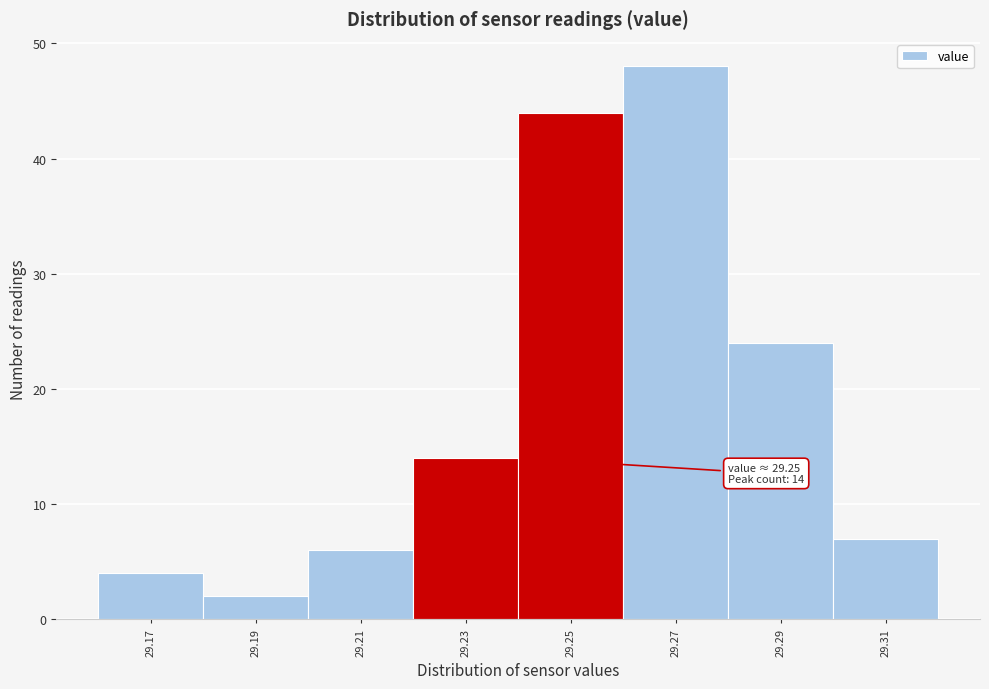

Reading left to right, what are all the values shown in this chart?

4	2	6	14	44	48	24	7